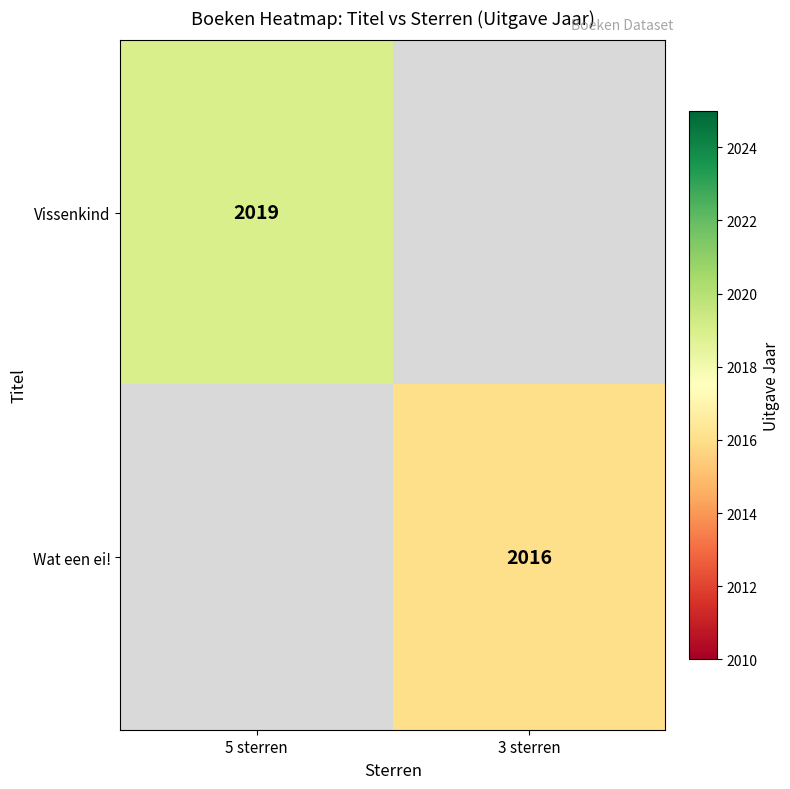

Is the value of Vissenkind at 5 sterren greater than the value of Wat een ei! at 3 sterren?

Yes